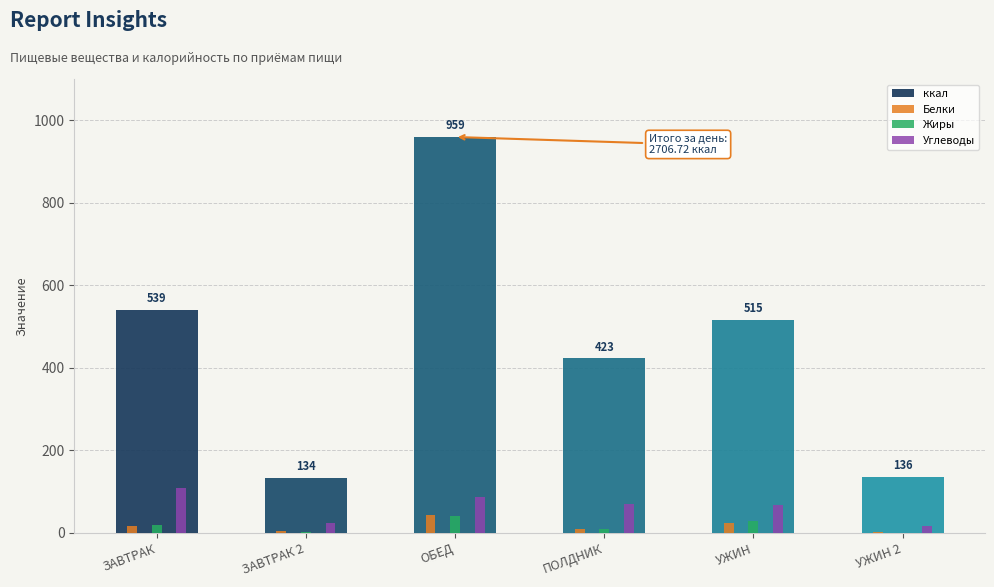

What is the maximum value shown in the chart?

959.5